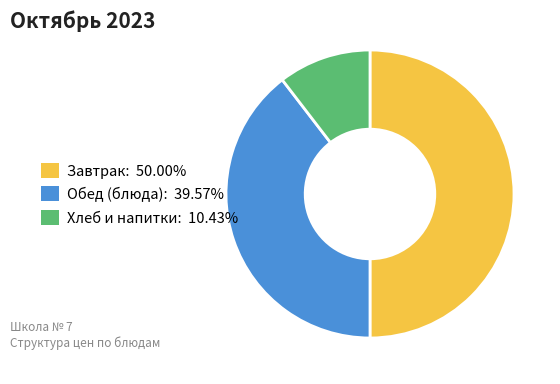

How many slices are in this pie chart?

3